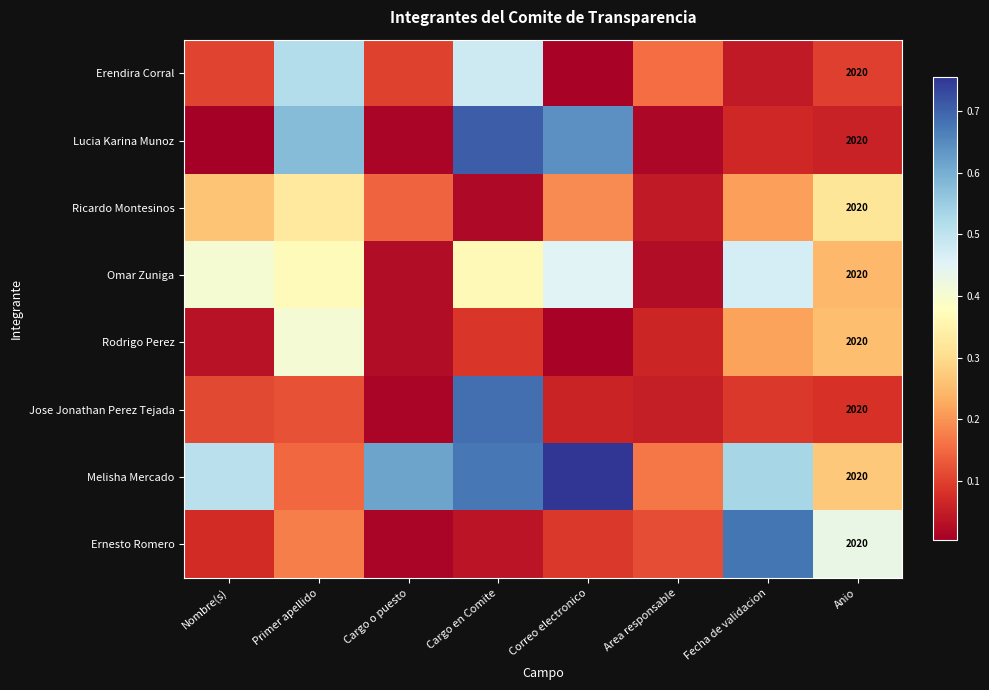

Count the number of categories in the chart.

8